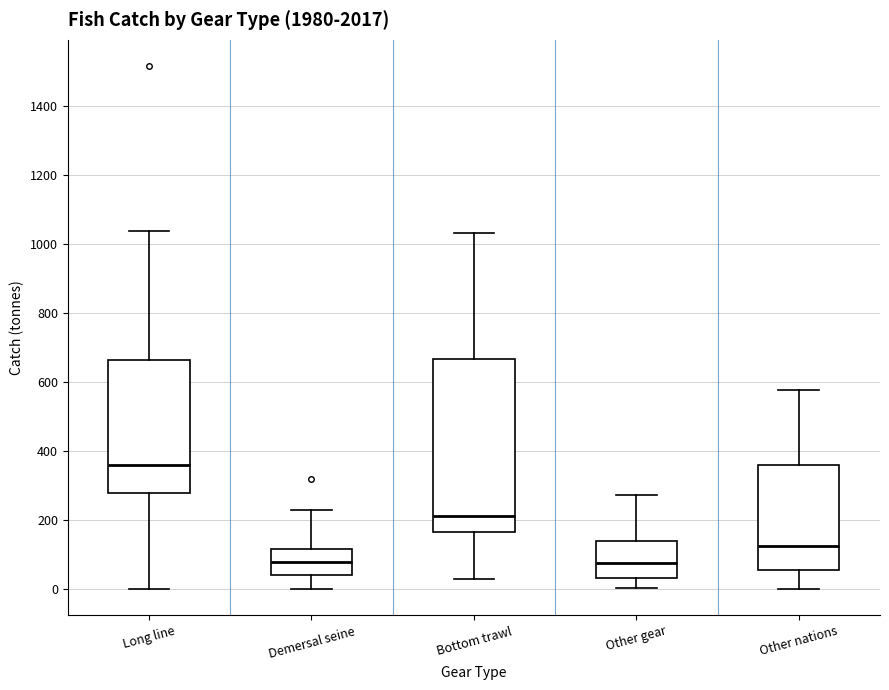

Where is the lower edge of the box for Other gear on the y-axis? The values are not printed on the chart, so give them approximately, as read against the axis.

40